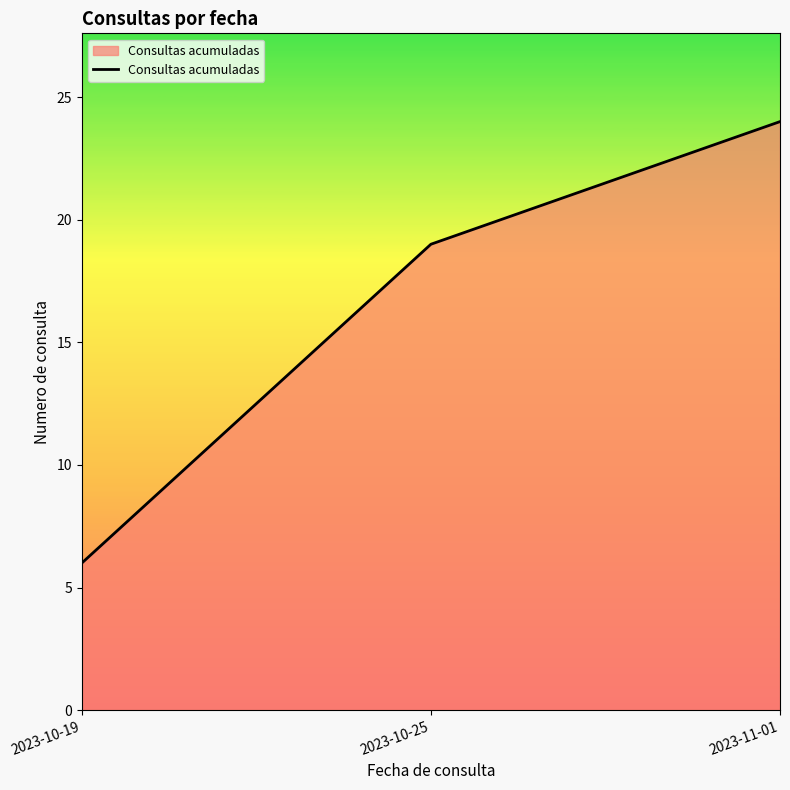

List the labels in order of value, largest first.

2023-11-01, 2023-10-25, 2023-10-19